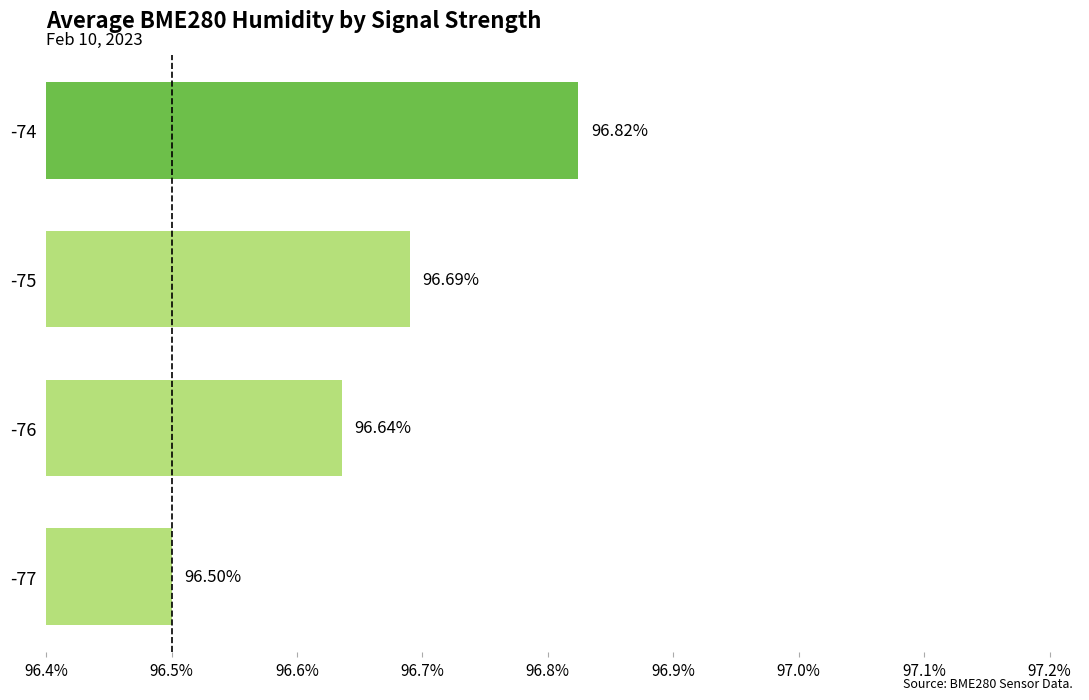

What is the maximum value shown in the chart?

96.8